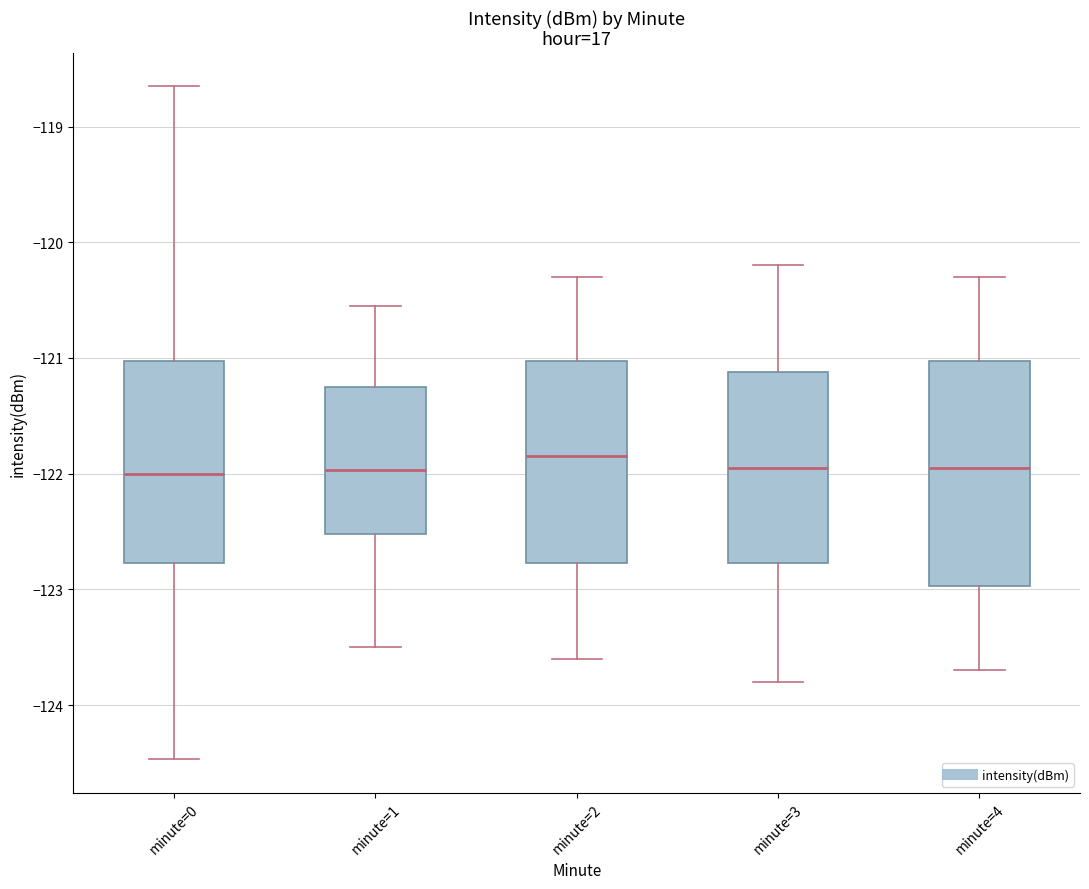

Comparing the boxes themselves (not the whiskers), which one is the tallest?

minute=4